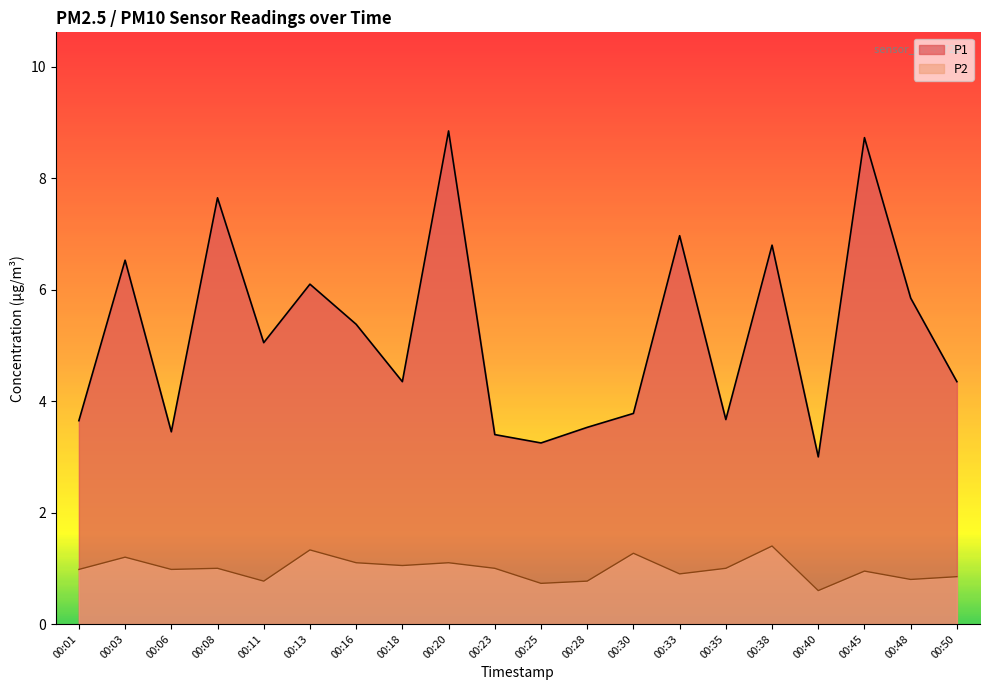

What is the lowest value of the P1 series?

3.0